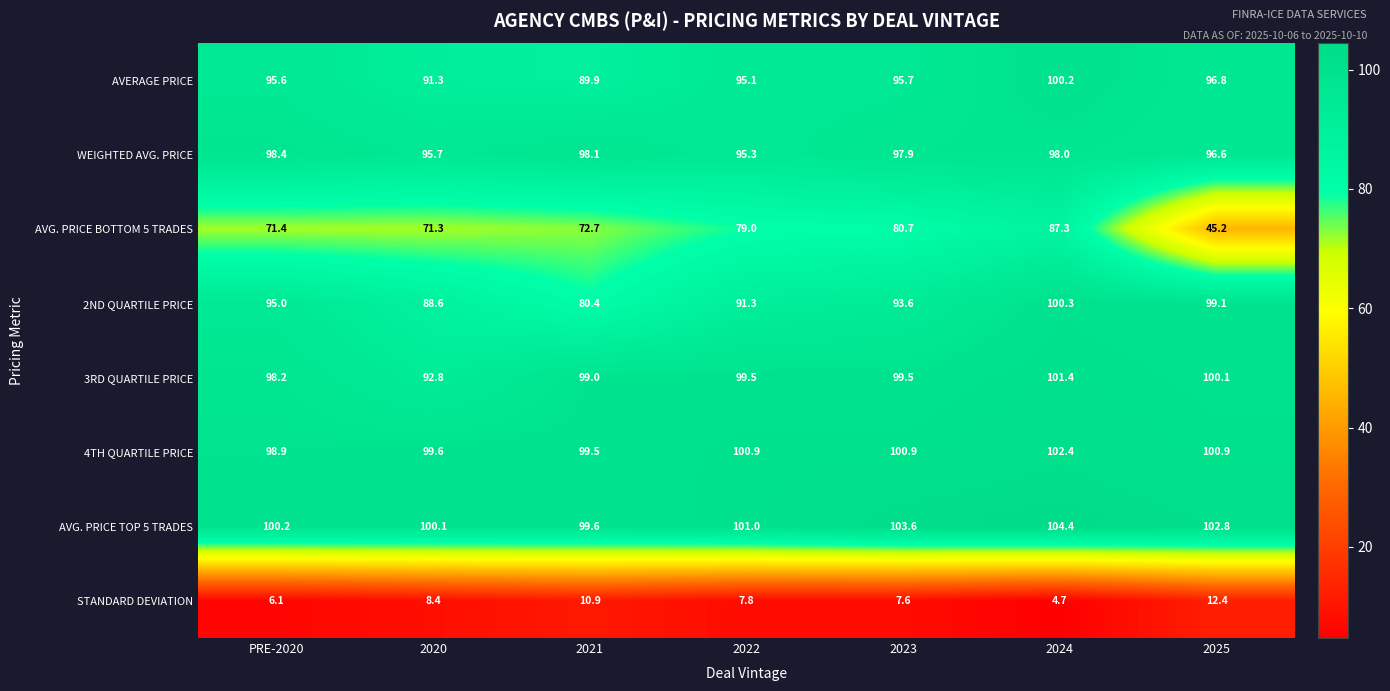

Which category has the lowest value across all series?

2024